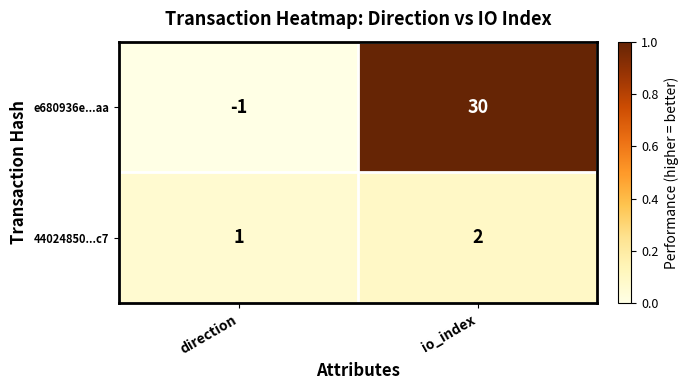

Which series has the largest total across all categories?

e680936e...aa